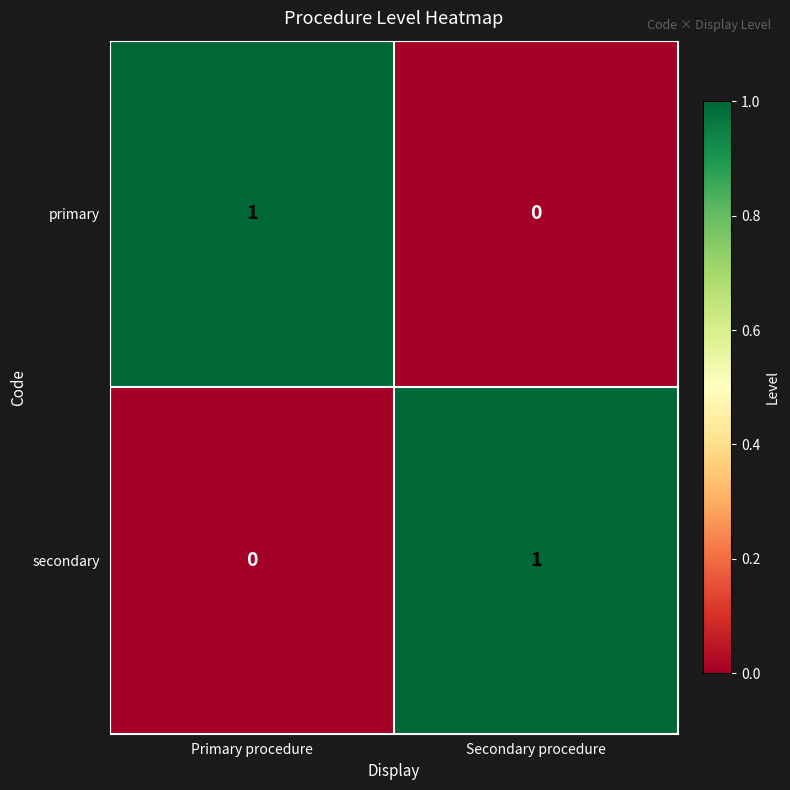

Is the value of secondary at Primary procedure greater than the value of primary at Primary procedure?

No